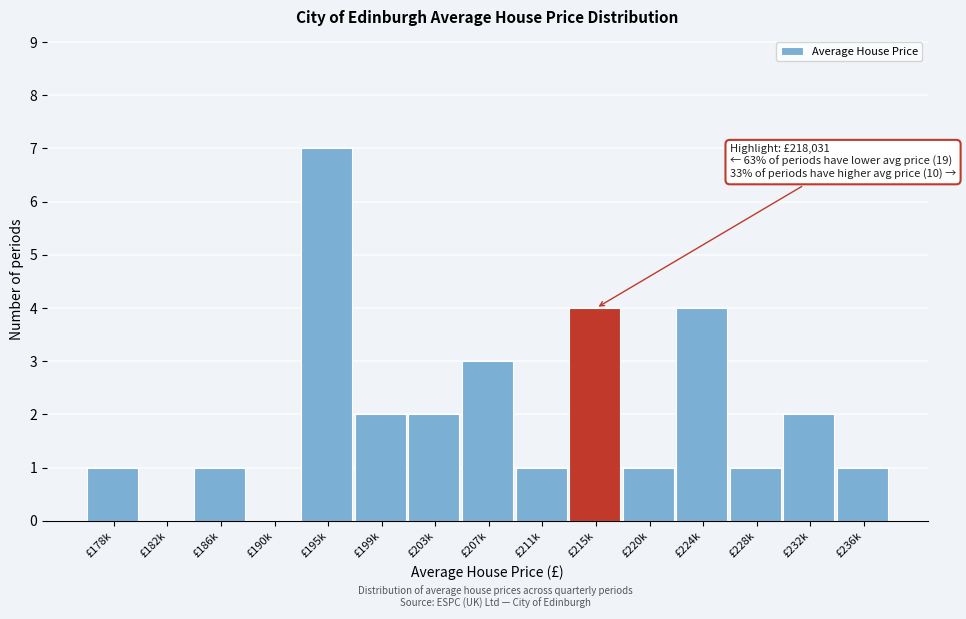

Reading left to right, what are all the values shown in this chart?

£178k=1	£182k=0	£186k=1	£190k=0	£195k=7	£199k=2	£203k=2	£207k=3	£211k=1	£215k=4	£220k=1	£224k=4	£228k=1	£232k=2	£236k=1